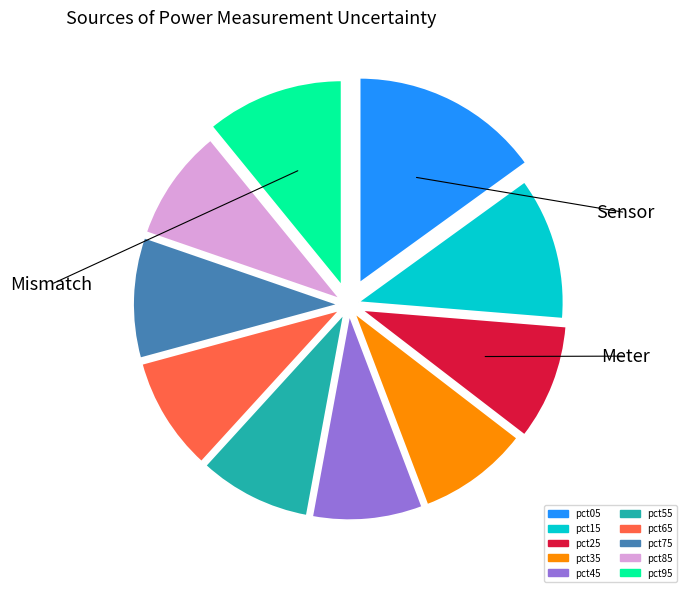

True or false: pct85 accounts for 2% of the total.

False